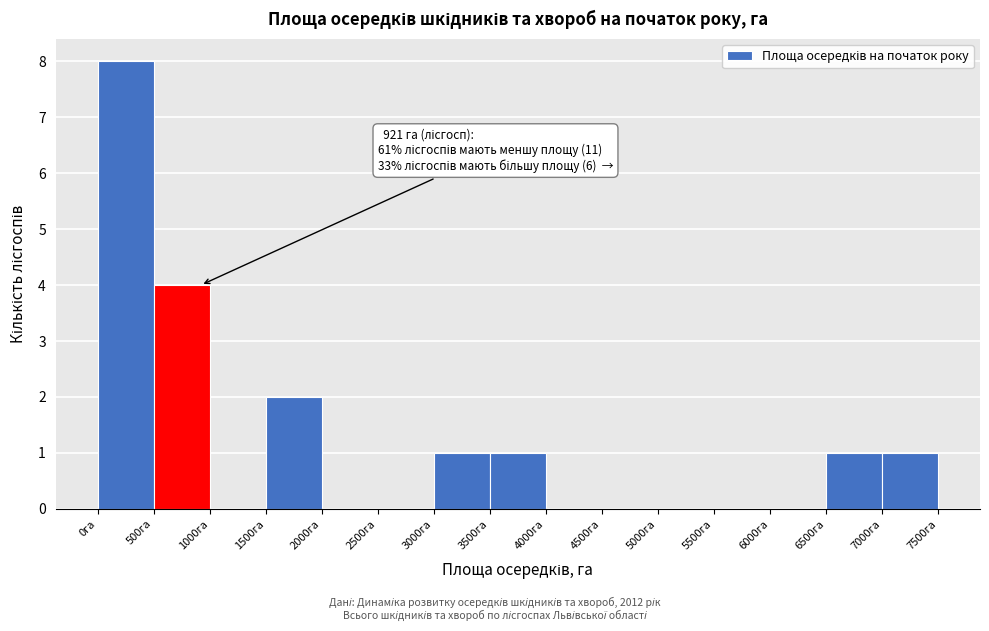

Which range on the x-axis has the tallest bar?

0 to 500